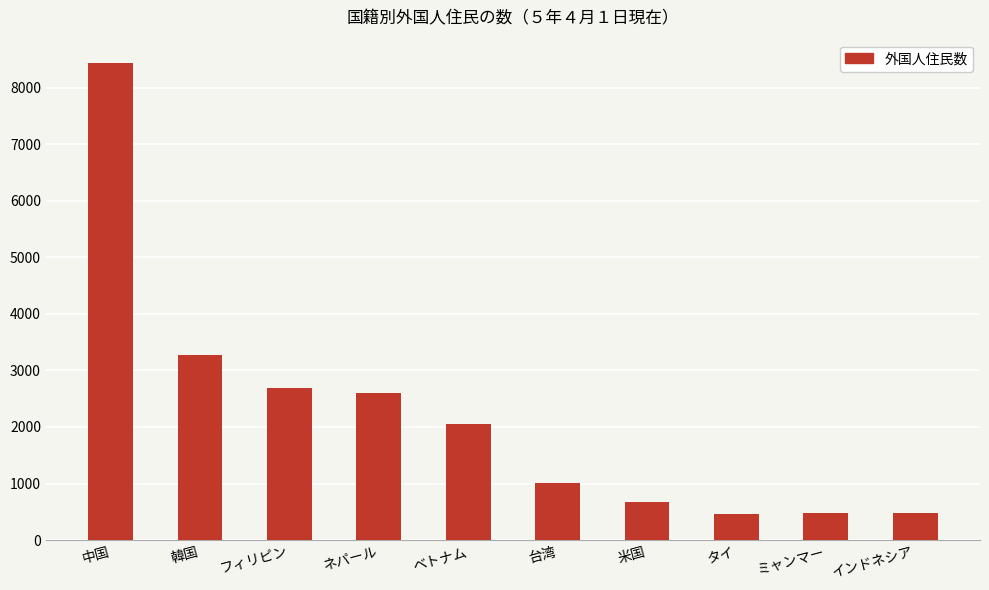

What is the average value?

2215